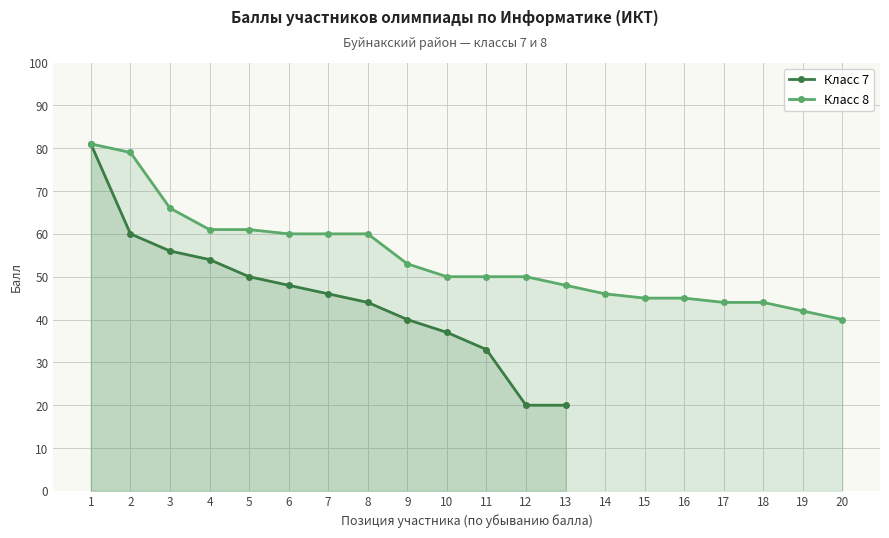

What is the sum of the values at 12 and 13?

40